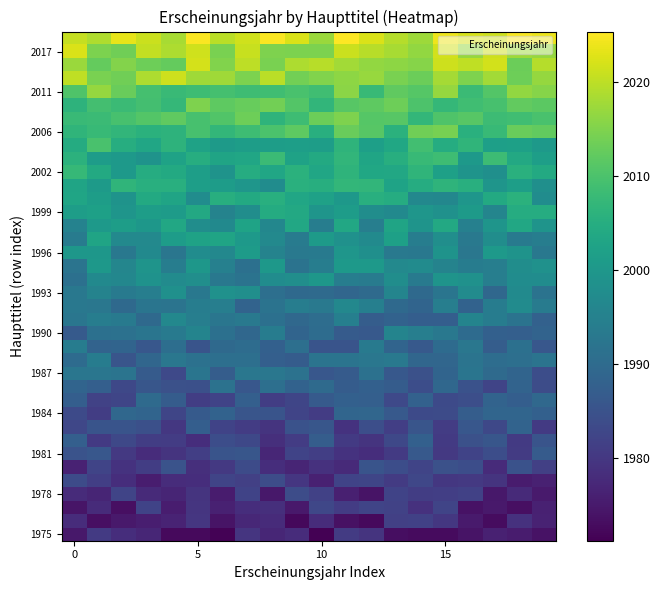

How many categories are shown in the chart?

20